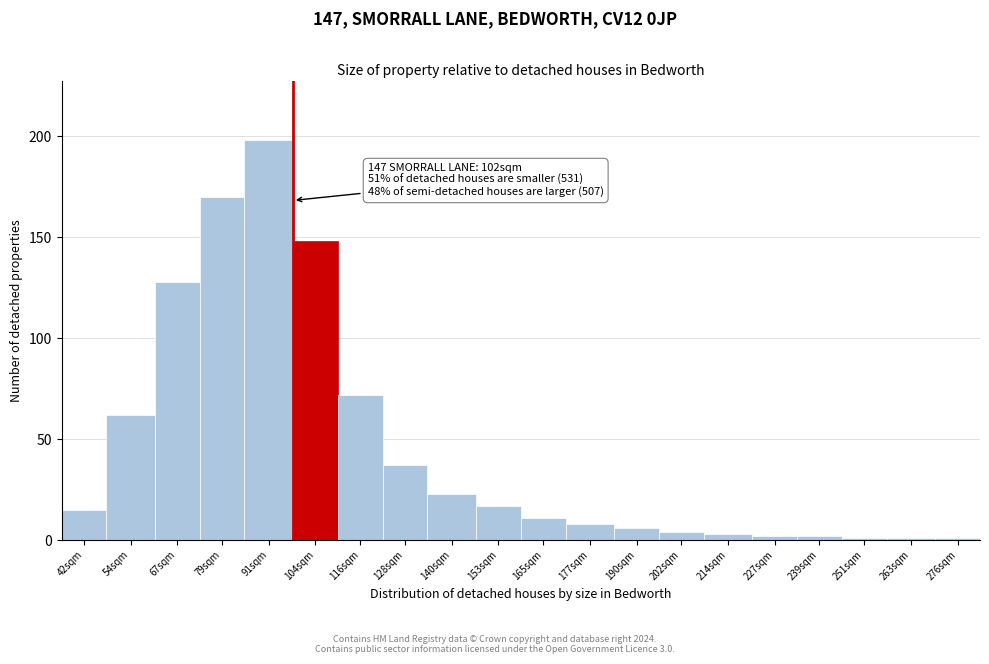

Reading right to left, list all the values displayed in this chart.

1	1	1	2	2	3	4	6	8	11	17	23	37	72	148	198	170	128	62	15